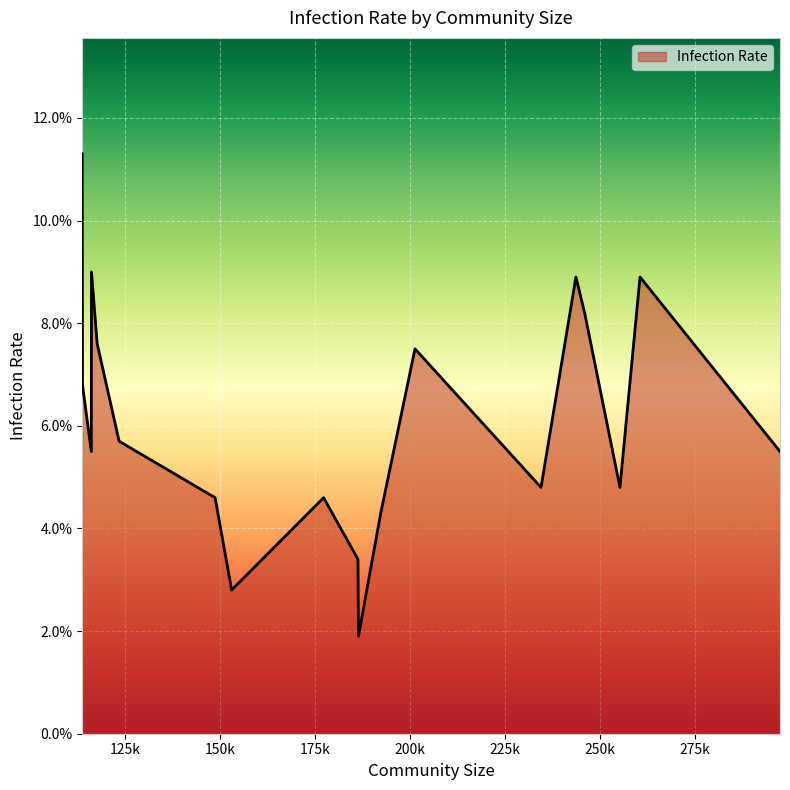

What is the difference between the maximum and minimum values?

9.4